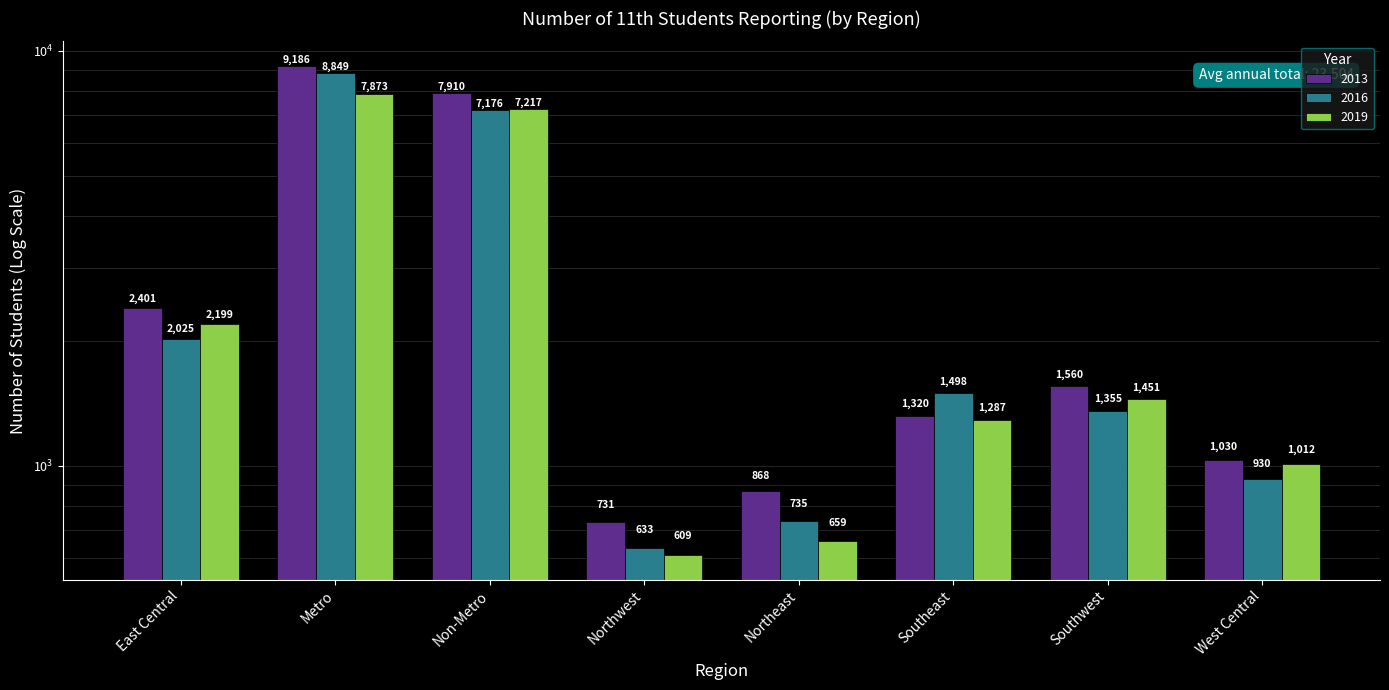

Which series has the widest spread of values?

2013